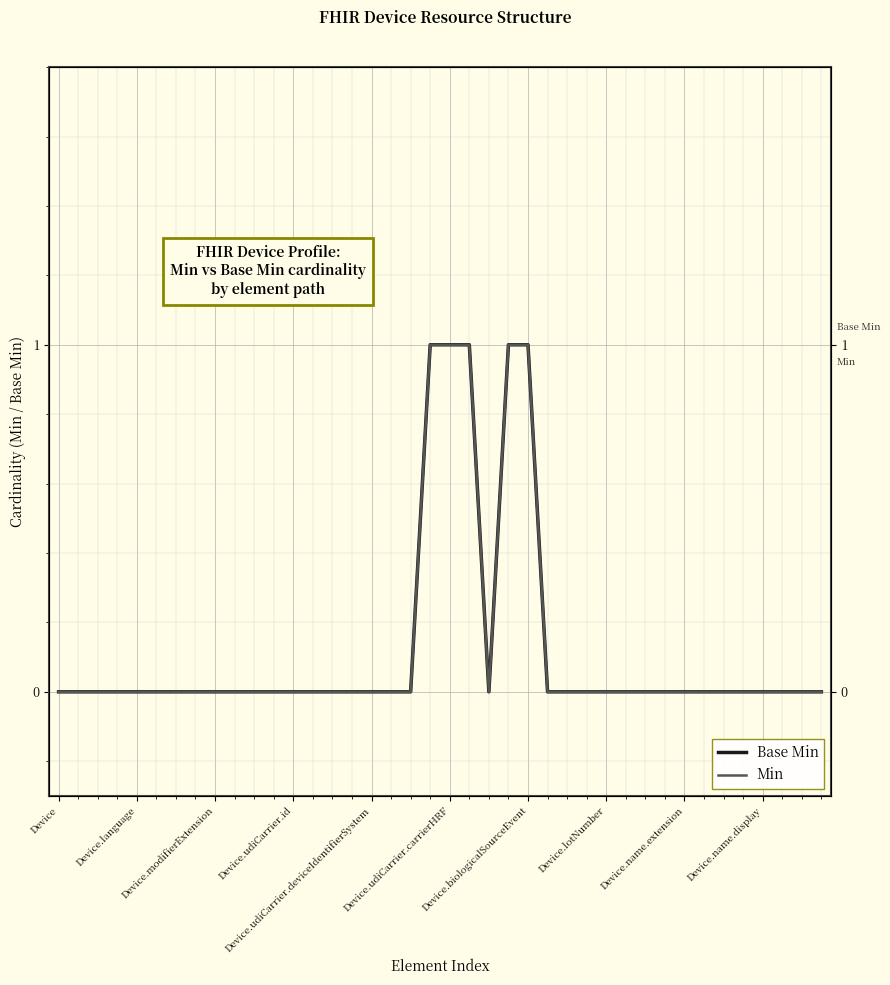

Is the value of Base Min at 13 greater than the value of Min at 19?

No